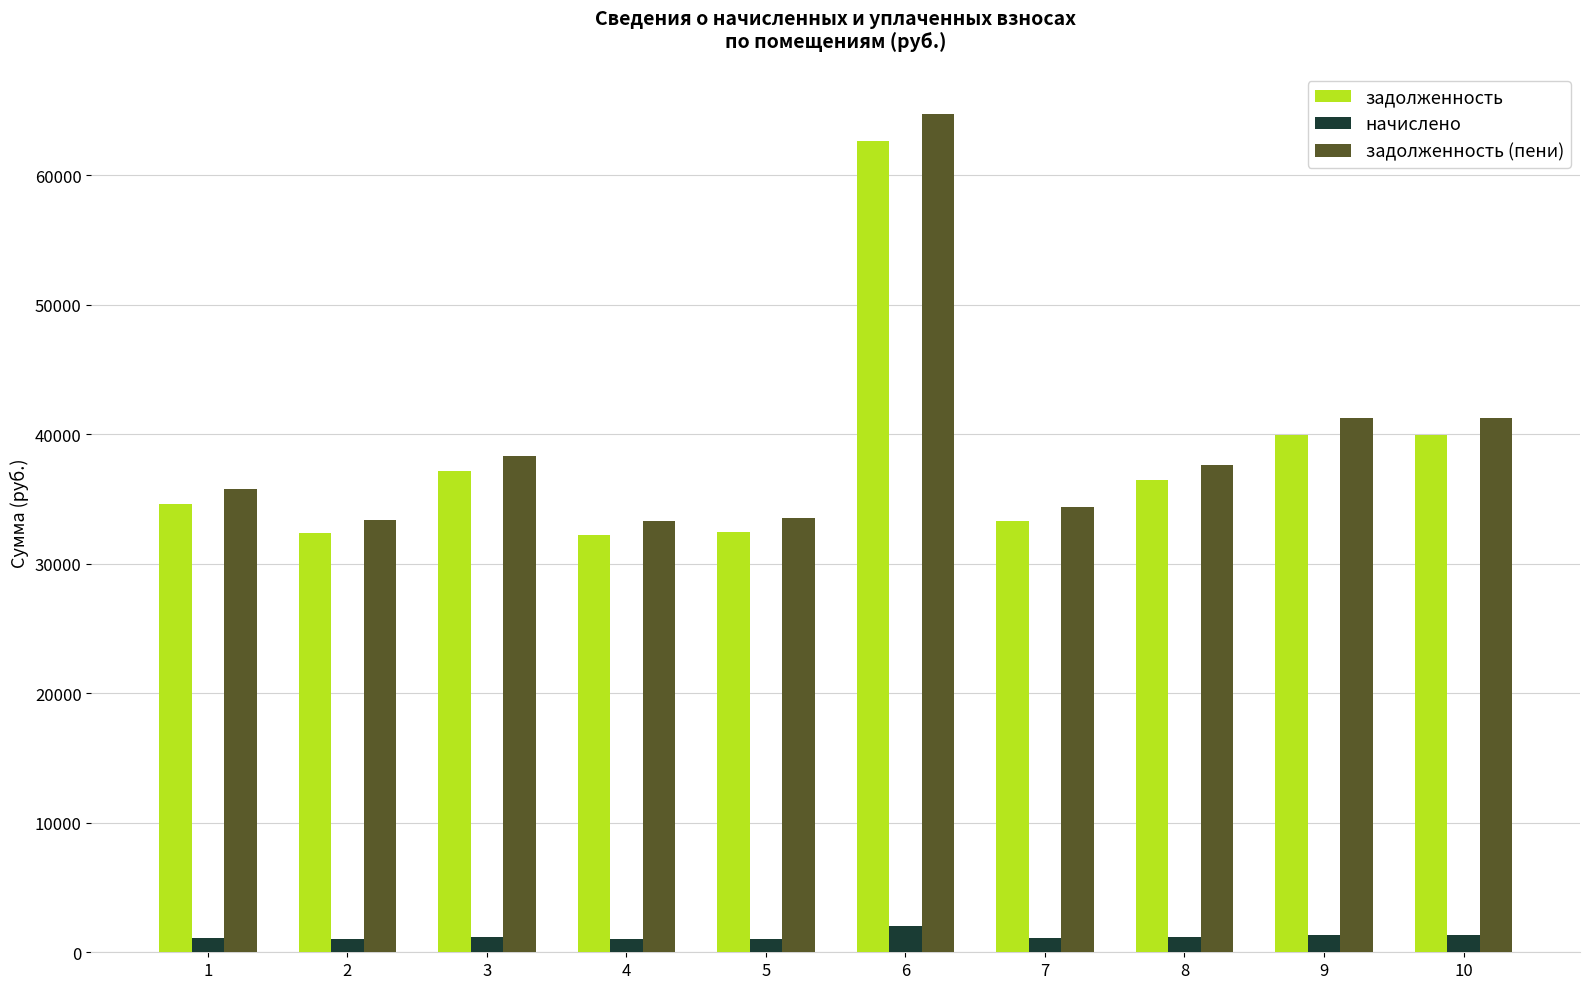

At which label does задолженность first exceed 36446?

3